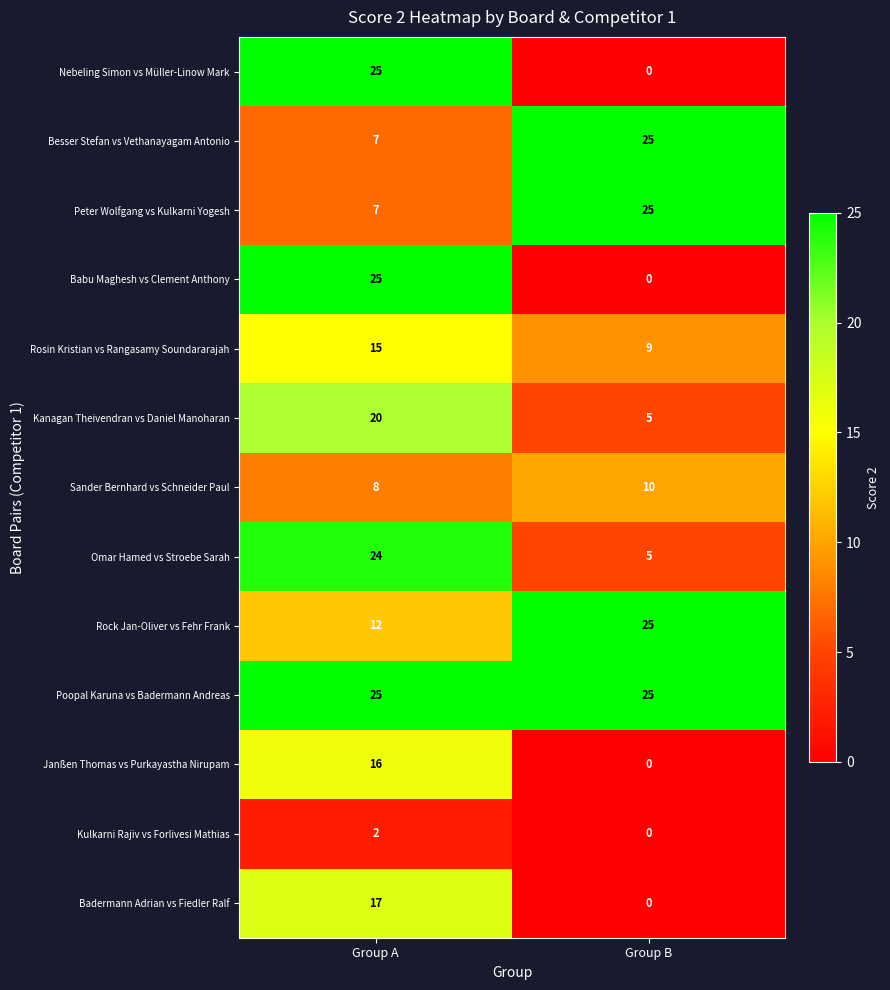

Which series has the largest total across all categories?

Poopal Karuna vs Badermann Andreas